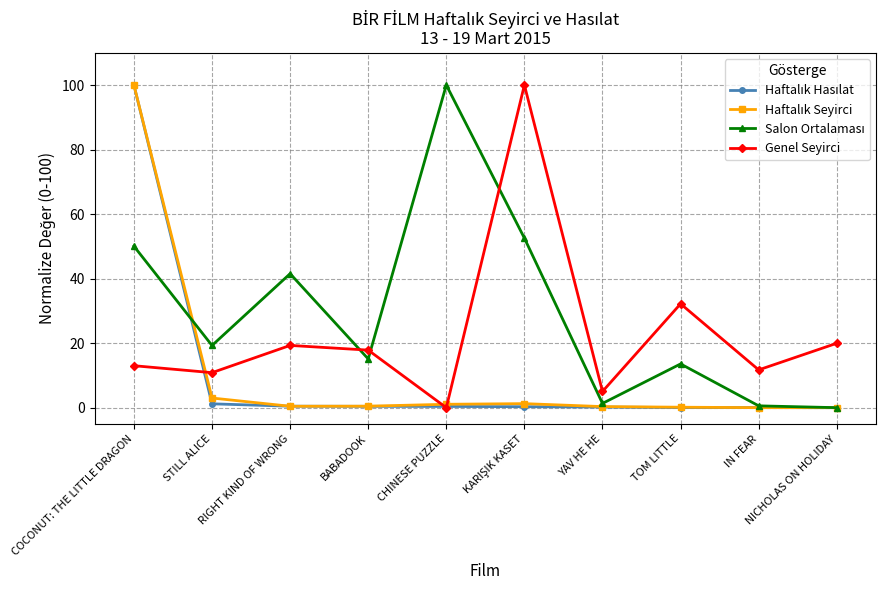

What is the label of the 3rd point from the right?

TOM LITTLE